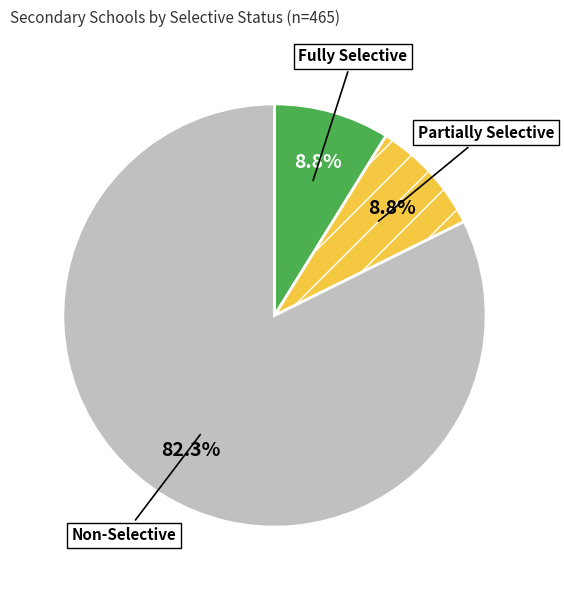

Combined, do Non-Selective and Partially Selective account for over 50%?

Yes